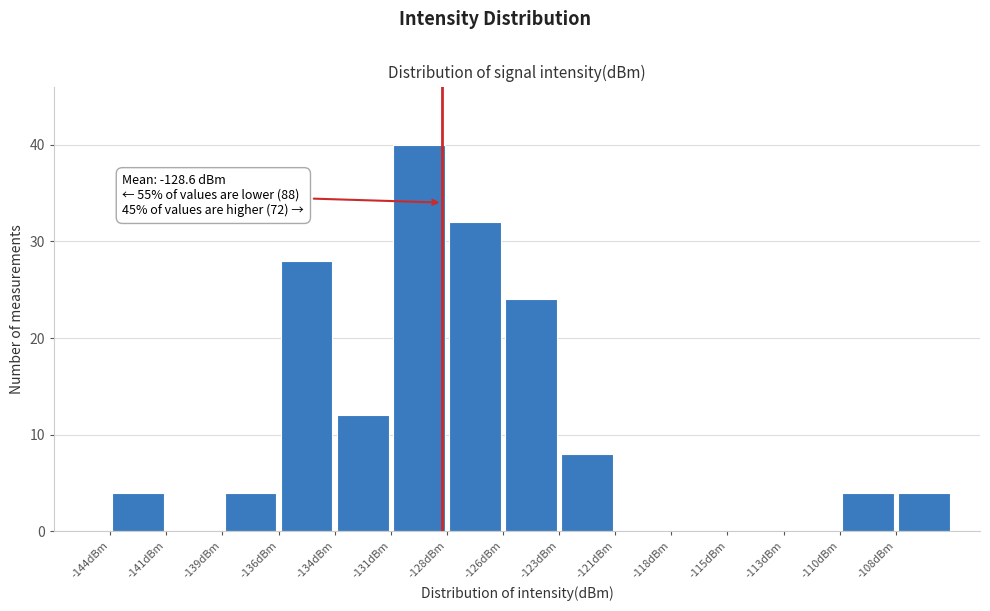

Which range on the x-axis has the tallest bar?

-131.0 to -128.4